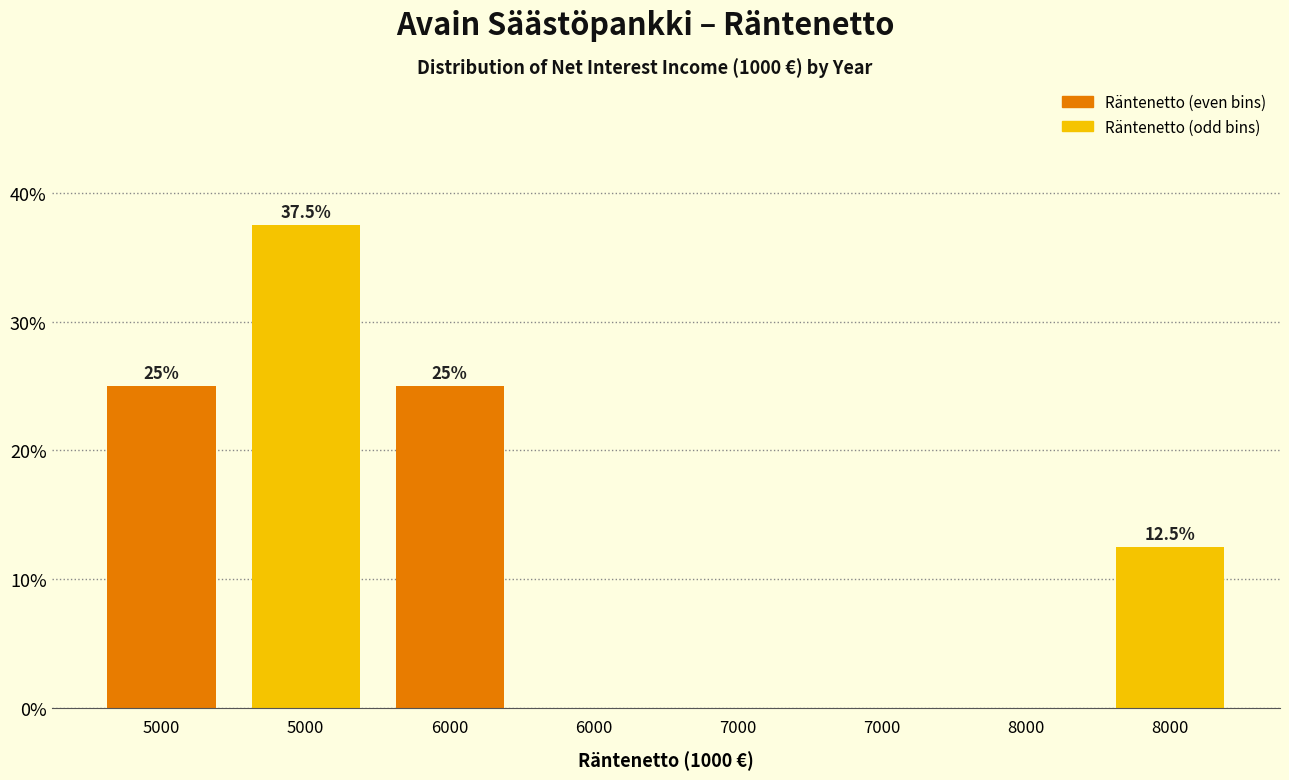

Count the number of values greater than 12.

4